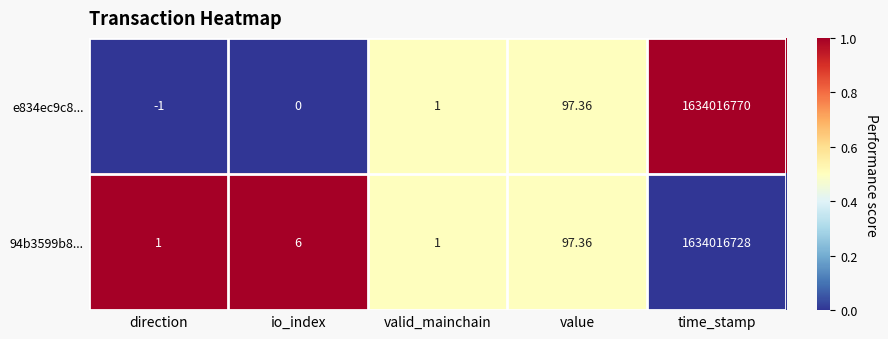

Where is e834ec9c8... nearest to the value 817008384?

value